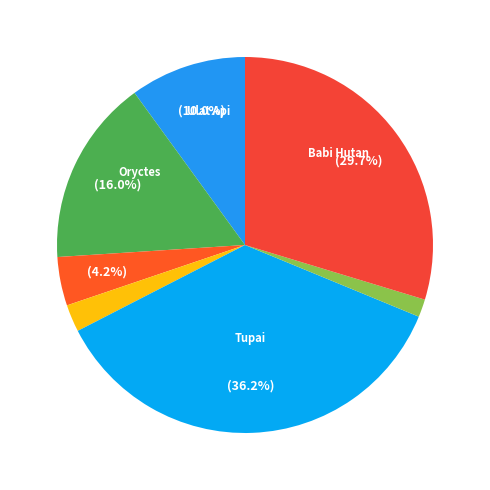

Count the number of slices in the pie.

7